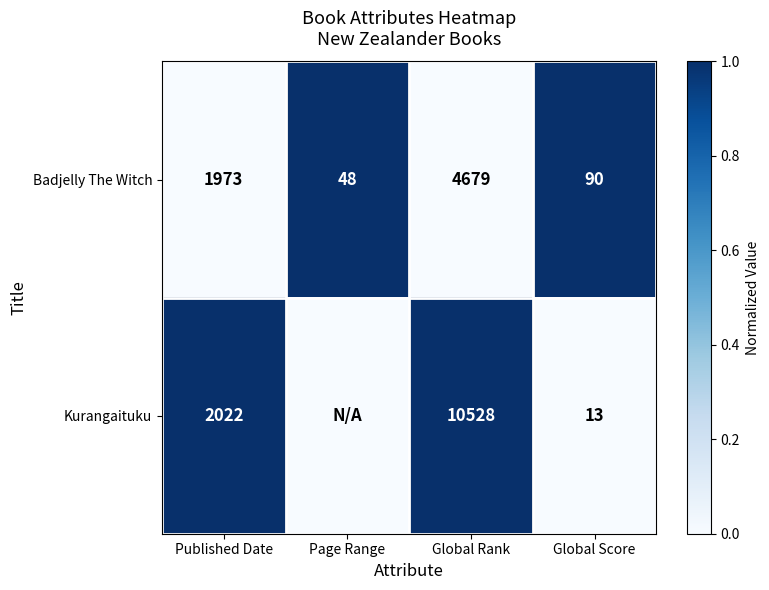

Rank the series at Global Rank from lowest to highest value.

Badjelly The Witch, Kurangaituku